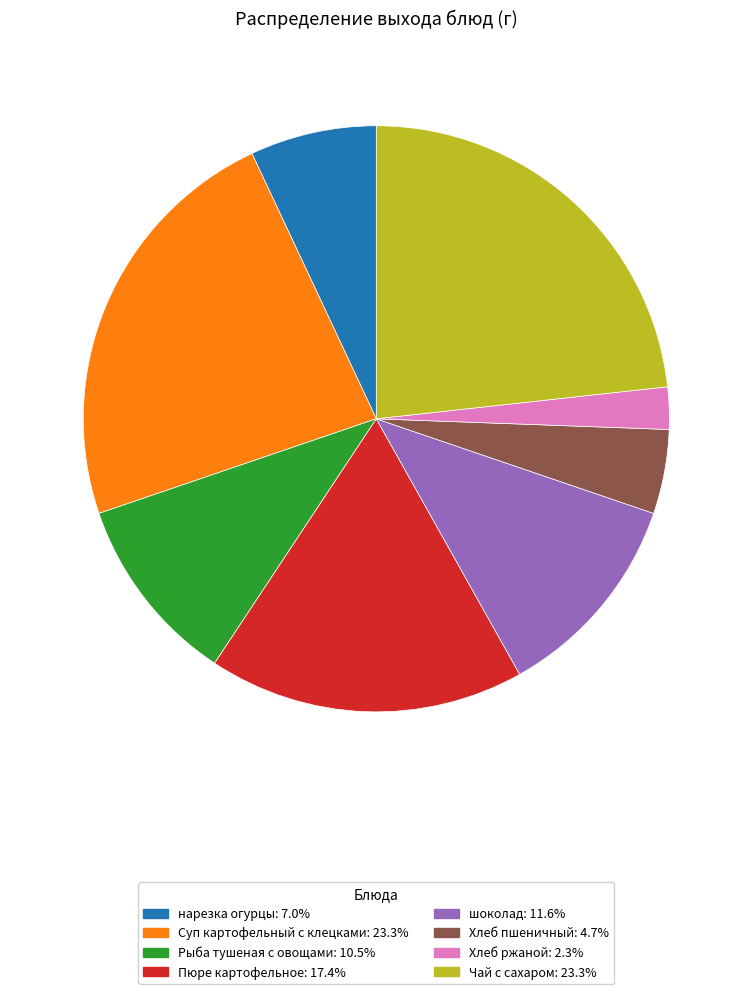

Is Рыба тушеная с овощами: 10.5% the majority of the pie?

No